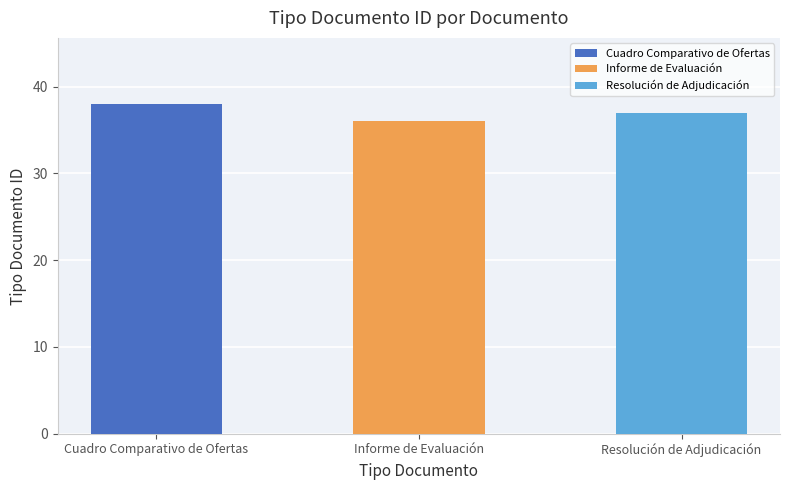

How many values are below 37?

1